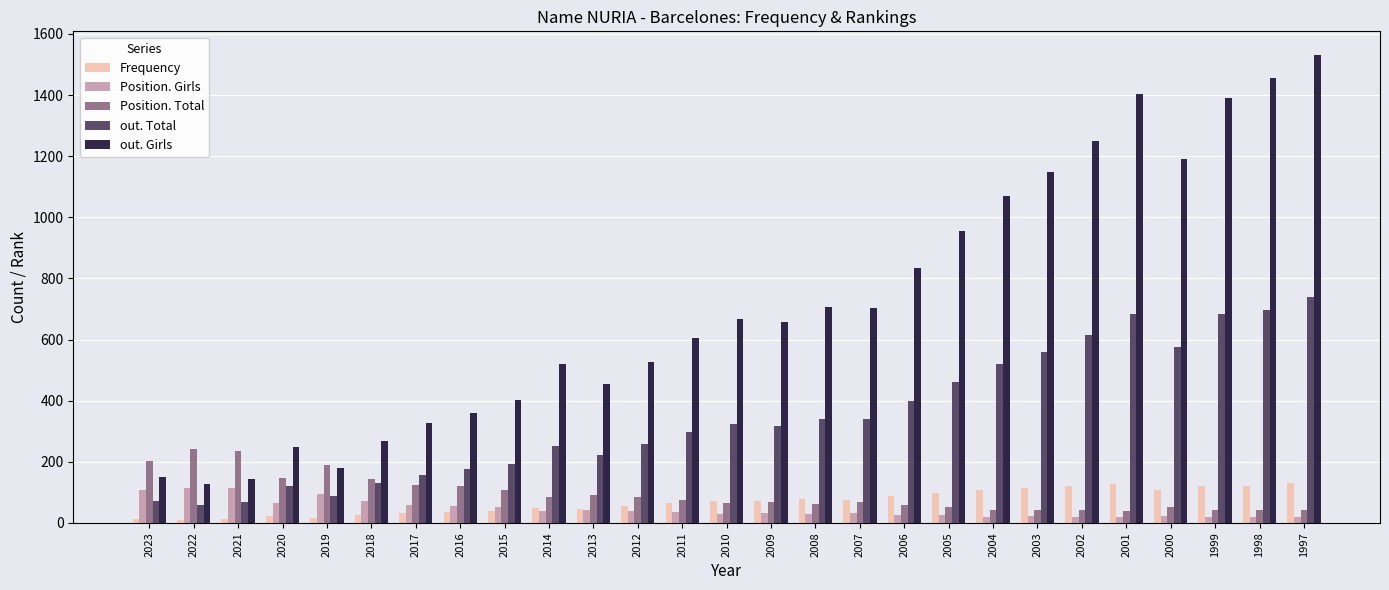

What is the highest value of the Position. Girls series?

114